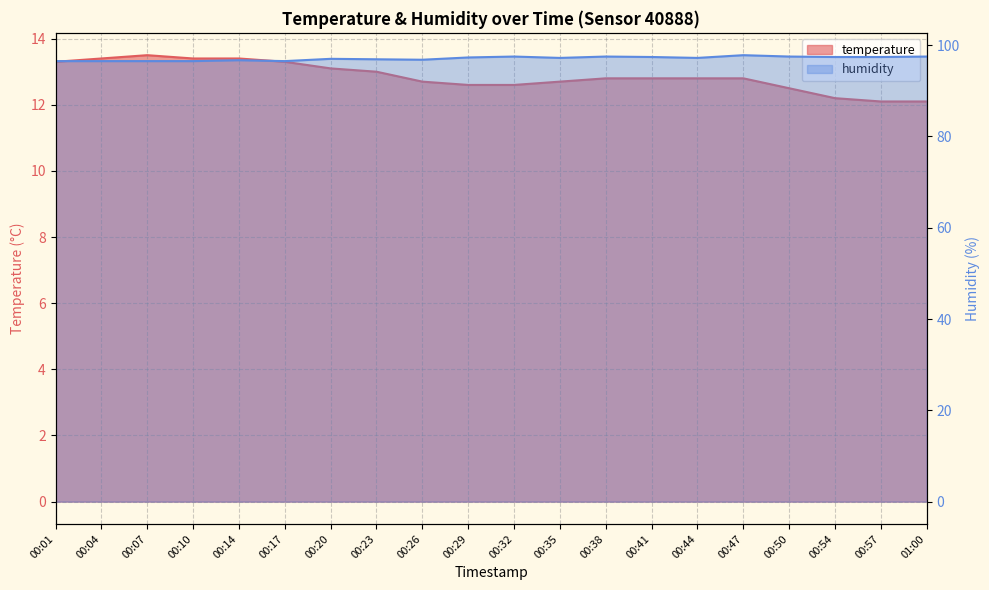

Reading left to right, what are all the values shown in this chart?

temperature: 00:01=13.3	00:04=13.4	00:07=13.5	00:10=13.4	00:14=13.4	00:17=13.3	00:20=13.1	00:23=13.0	00:26=12.7	00:29=12.6	00:32=12.6	00:35=12.7	00:38=12.8	00:41=12.8	00:44=12.8	00:47=12.8	00:50=12.5	00:54=12.2	00:57=12.1	01:00=12.1
humidity: 00:01=96.5	00:04=96.5	00:07=96.5	00:10=96.5	00:14=96.7	00:17=96.5	00:20=97.0	00:23=96.9	00:26=96.8	00:29=97.3	00:32=97.5	00:35=97.2	00:38=97.5	00:41=97.4	00:44=97.2	00:47=97.8	00:50=97.5	00:54=97.4	00:57=97.4	01:00=97.5